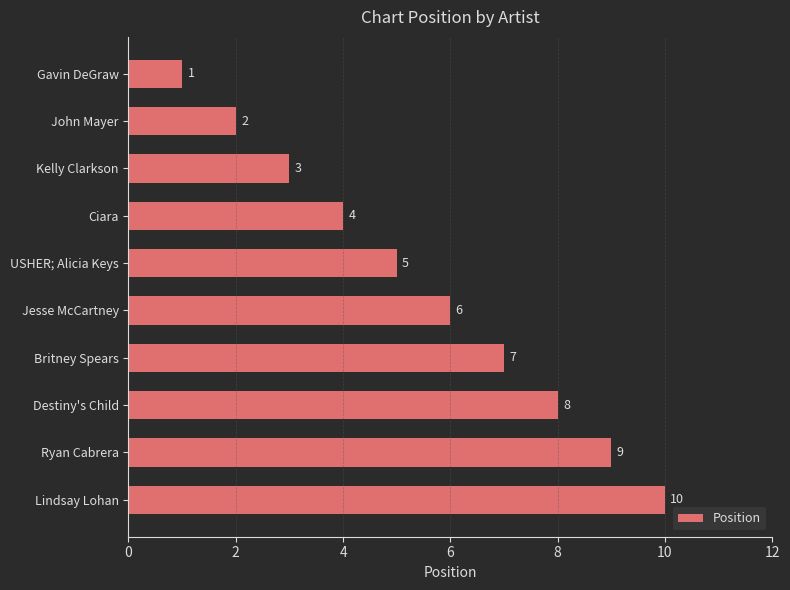

What is the average value?

6